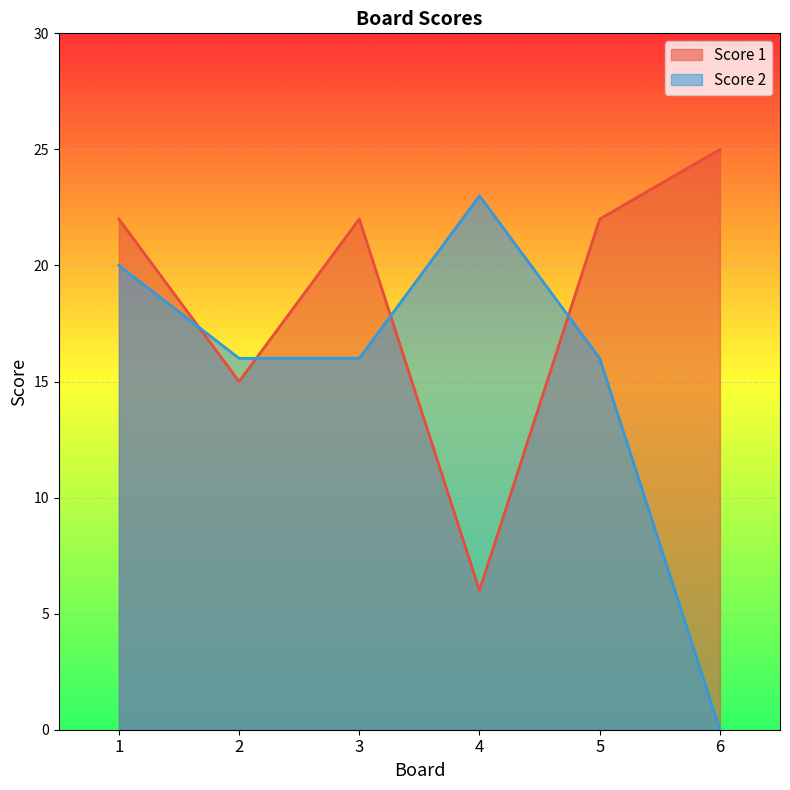

How many lines are shown in the chart?

2